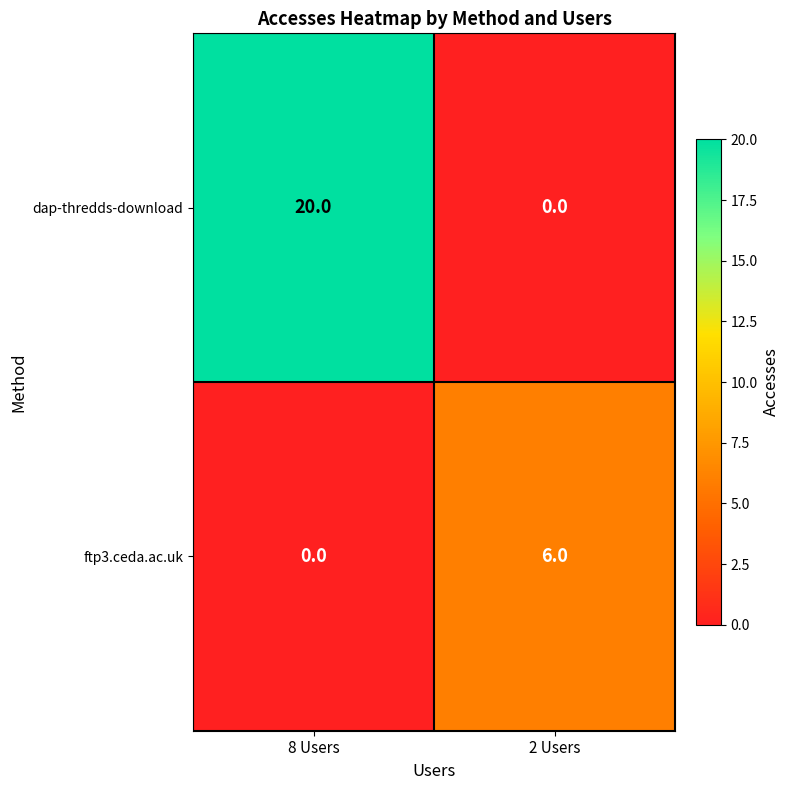

Reading right to left, extract all data points from this chart.

dap-thredds-download: 0	20
ftp3.ceda.ac.uk: 6	0